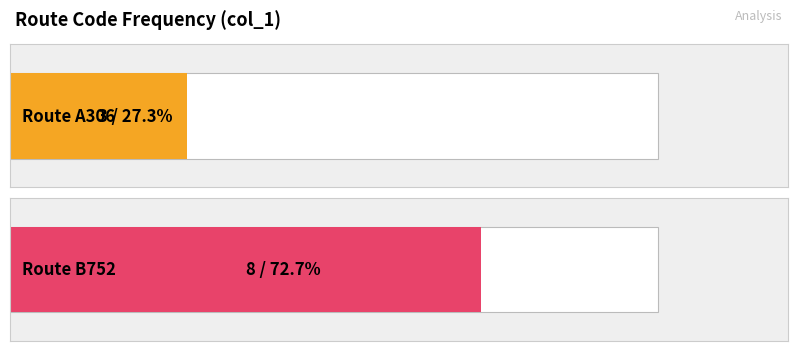

What is the difference between the values at B752 and A306?

5